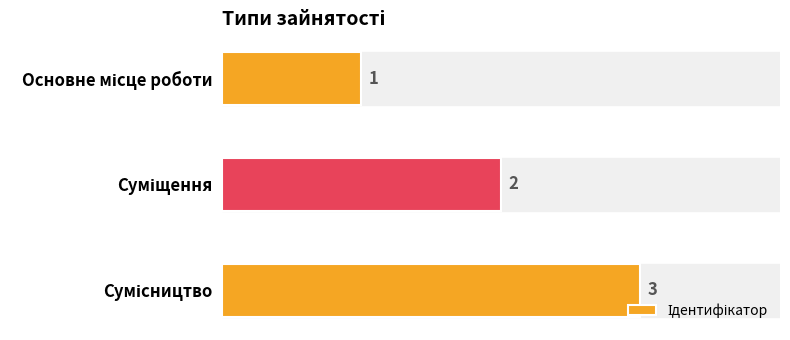

What is the value of the 1st bar from the top?

1